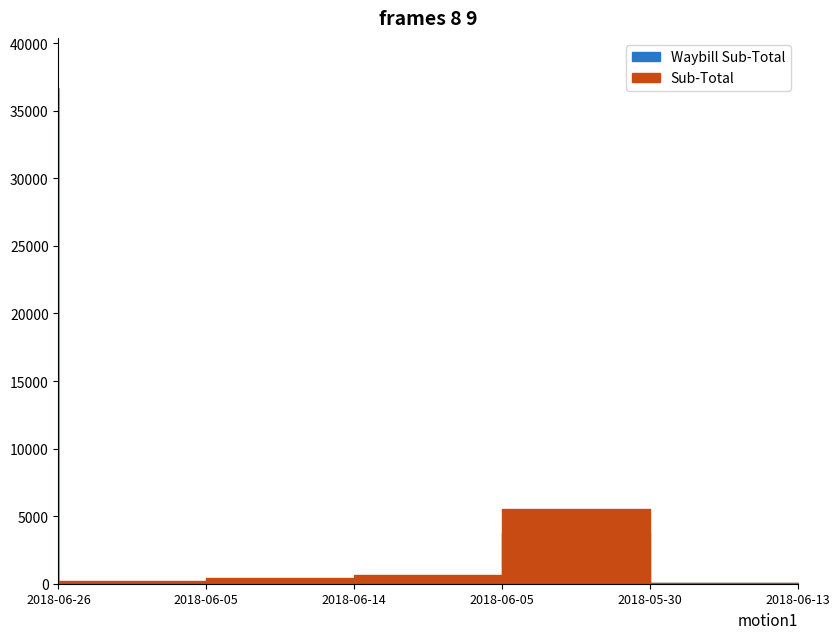

True or false: Sub-Total has a value of 619.7 at 2018-06-05.

True